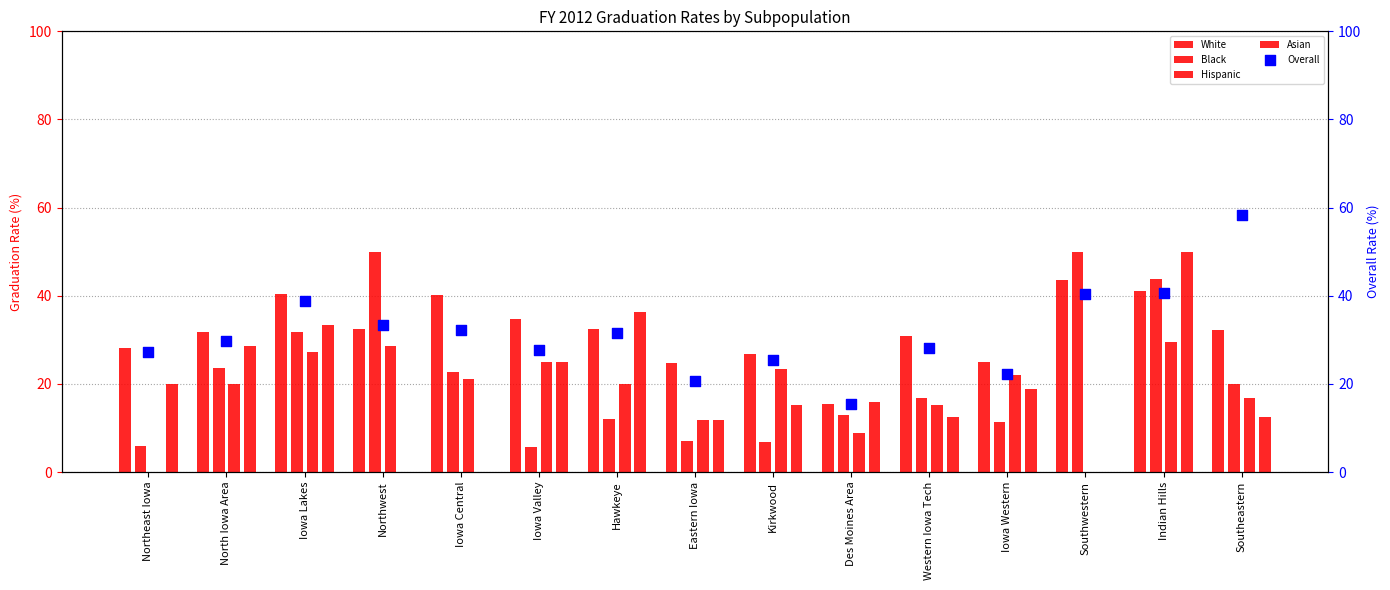

What is the total value across all series at Eastern Iowa?

76.1